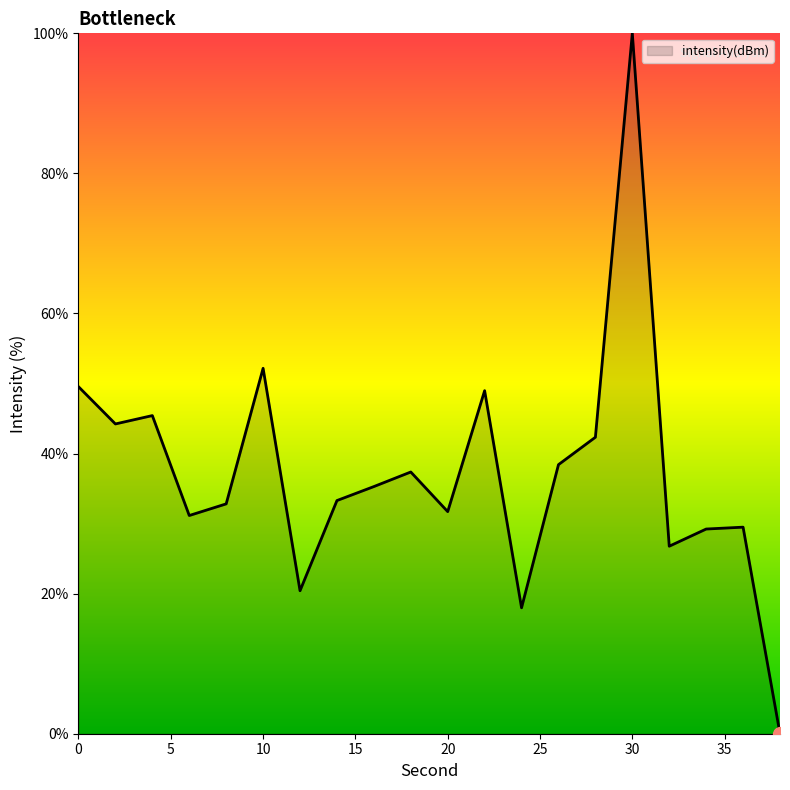

Does the chart display data point markers on the line(s)?

No